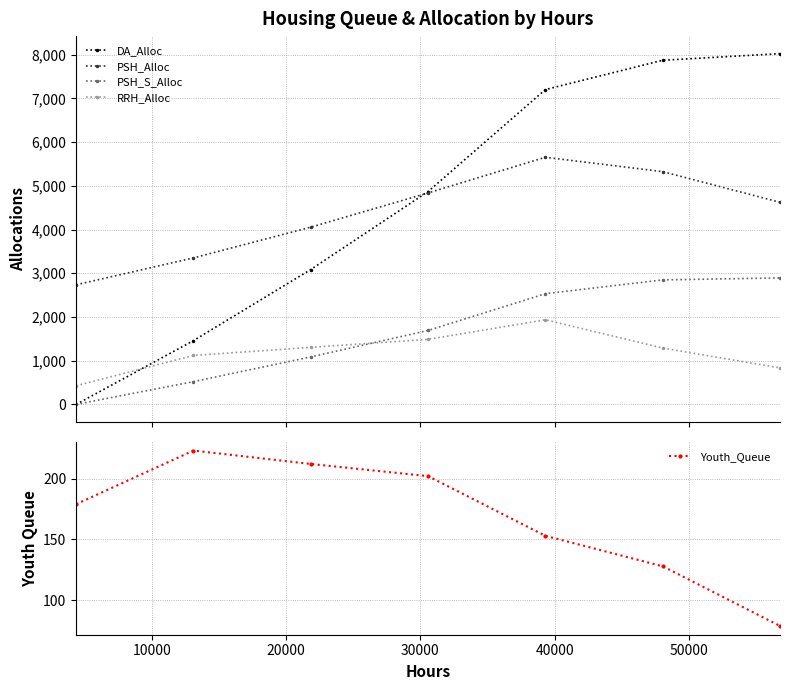

What is the lowest value of the RRH_Alloc series?

427